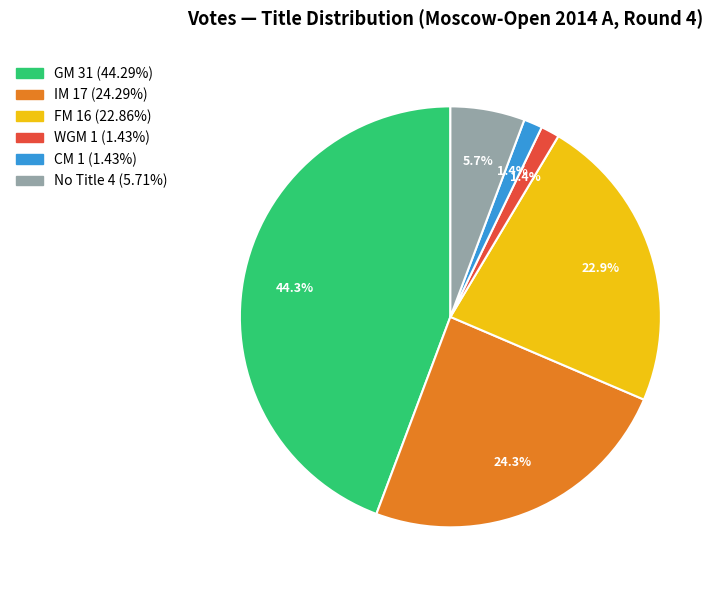

Is there a majority slice in this chart?

No